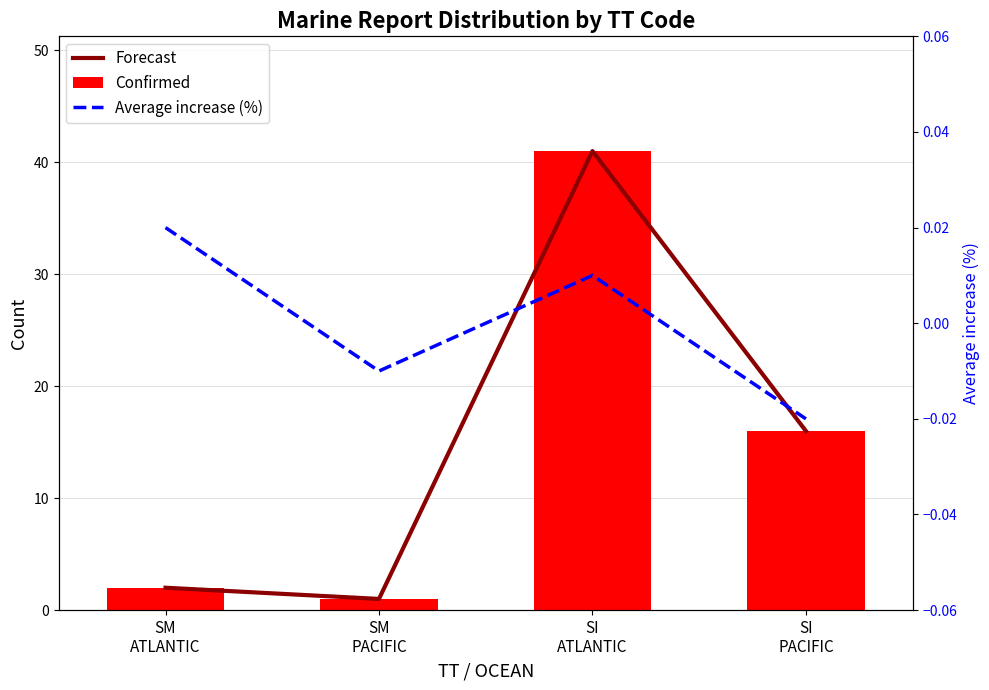

Is the value of Forecast at SM
PACIFIC greater than the value of Average increase (%) at SI
PACIFIC?

Yes